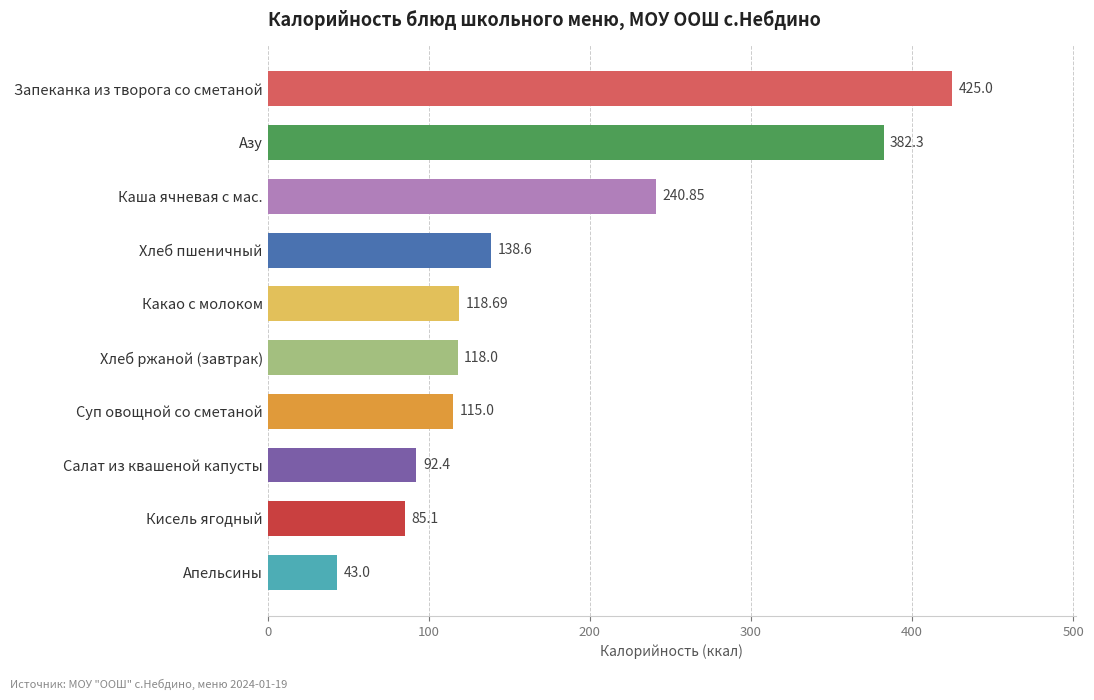

What is the ratio of the value at Салат из квашеной капусты to the value at Суп овощной со сметаной?

0.8